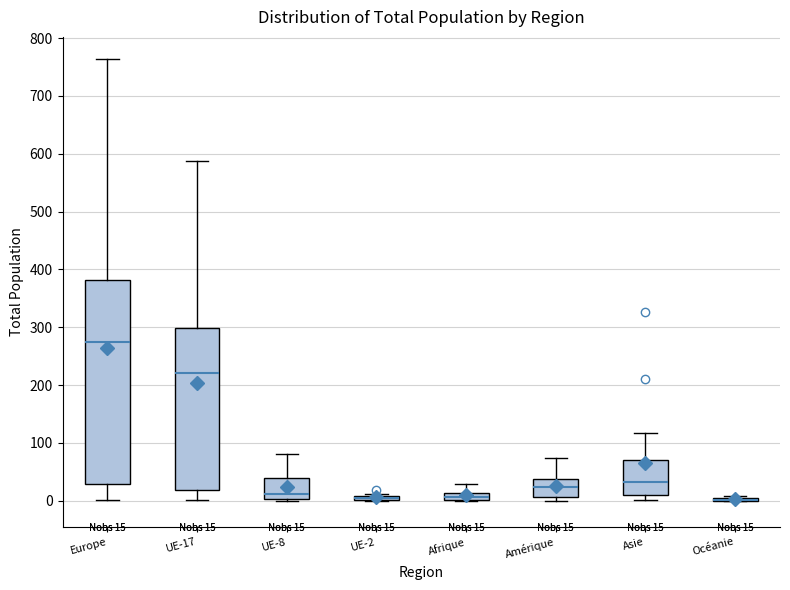

Which box is the tallest, from its lower edge to its upper edge?

Europe